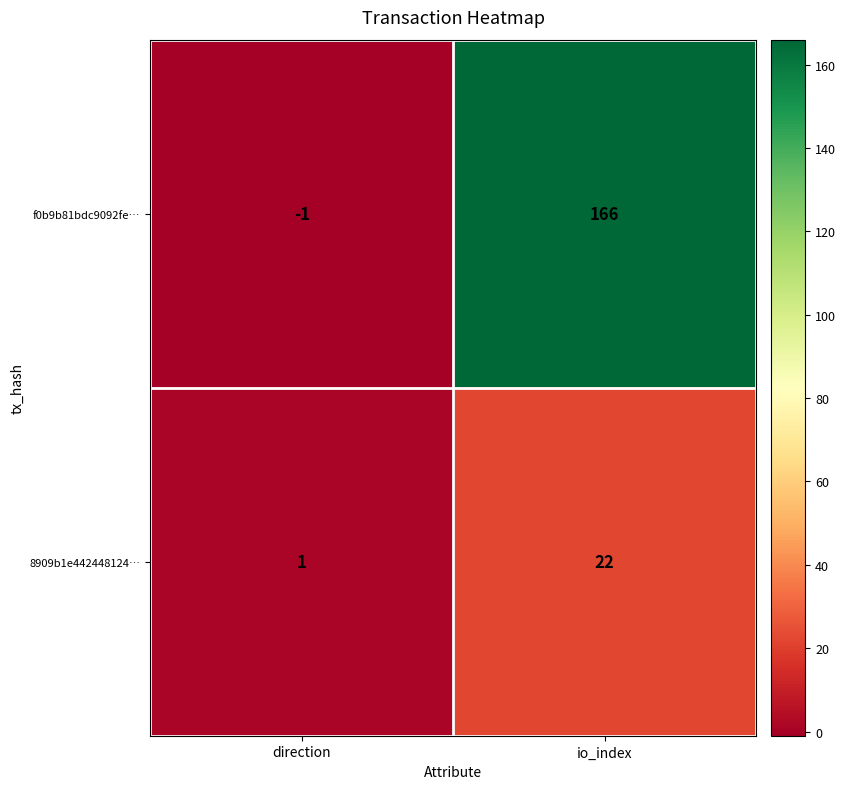

At which category does the chart reach its minimum across all series?

direction